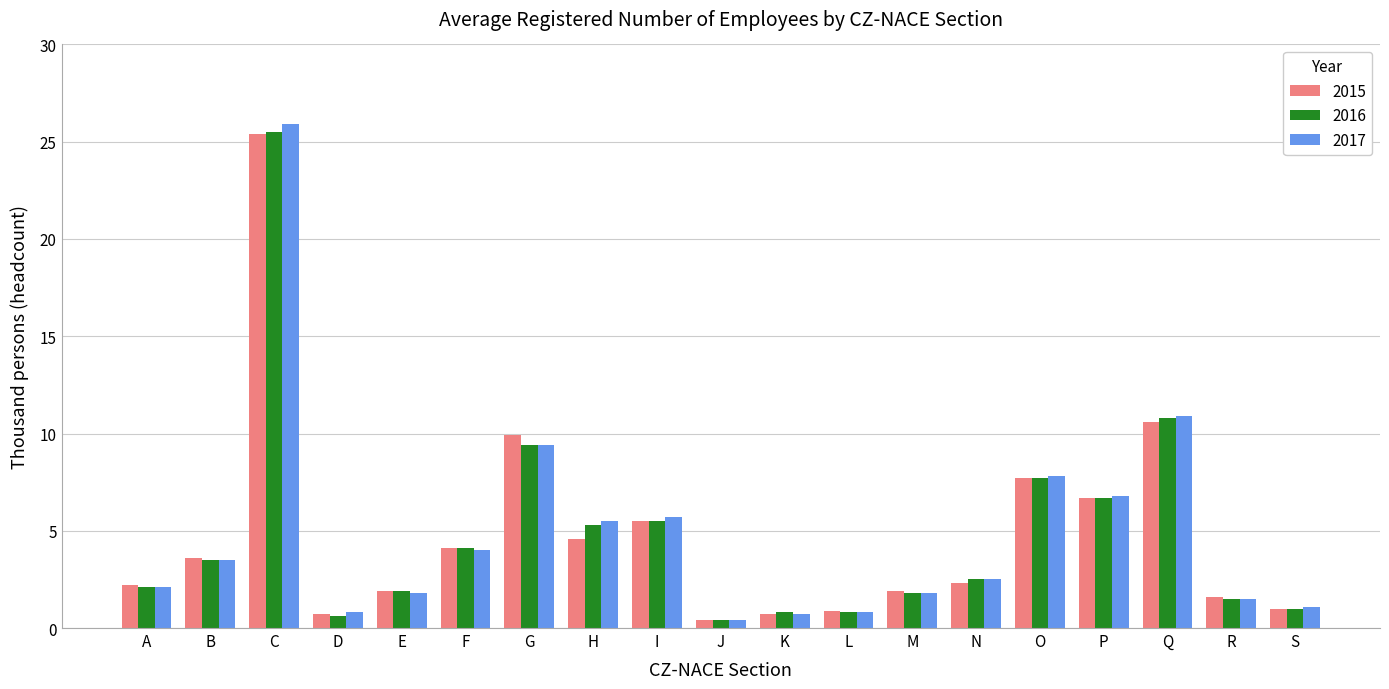

Is it true that 2015 equals 0.7 at D?

True